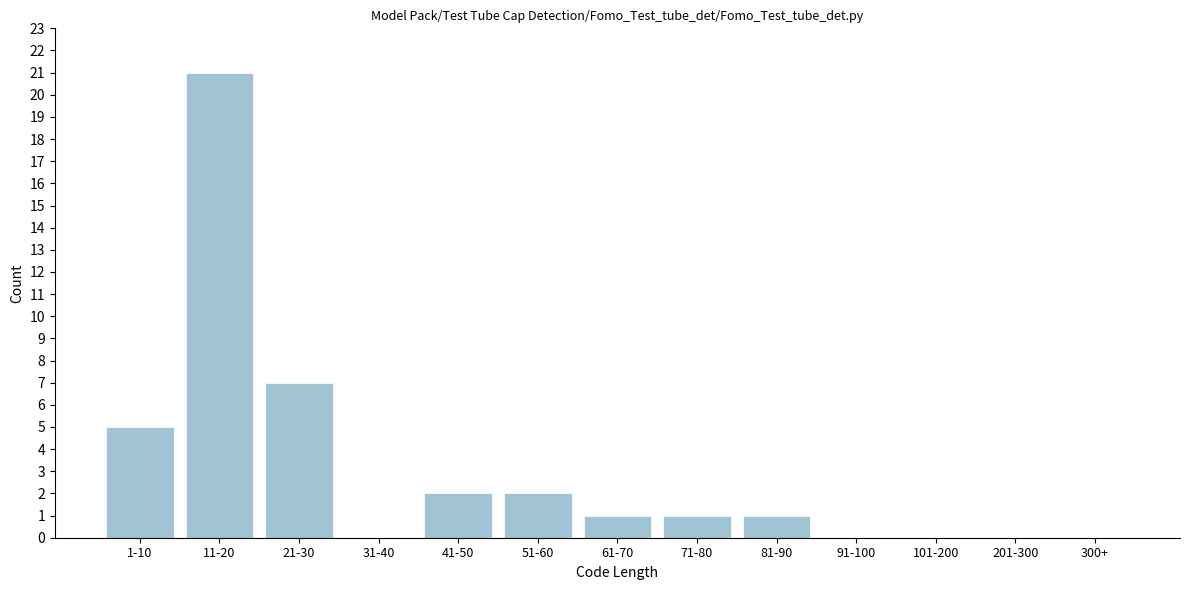

Reading right to left, transcribe all the data shown in this chart.

300+=0	201-300=0	101-200=0	91-100=0	81-90=1	71-80=1	61-70=1	51-60=2	41-50=2	31-40=0	21-30=7	11-20=21	1-10=5